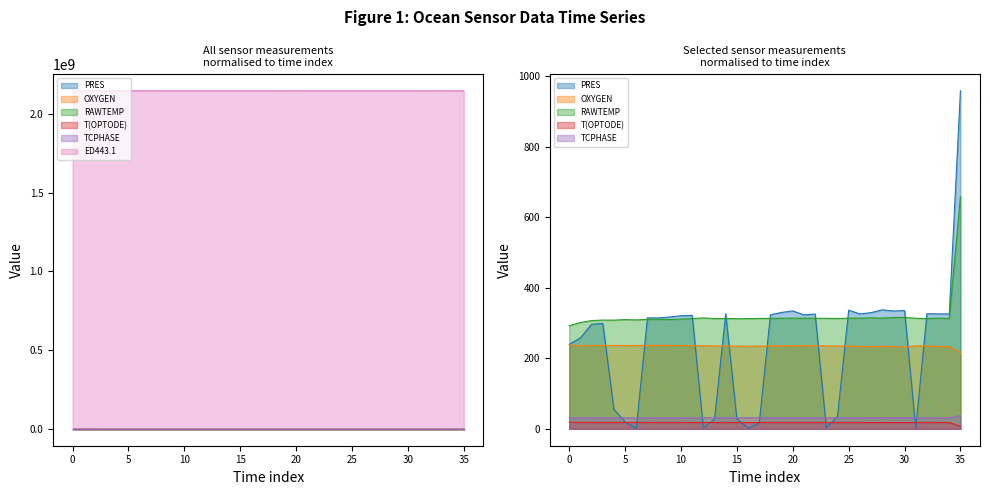

Reading left to right, transcribe all the data shown in this chart.

PRES: 239.4	257.9	296.3	298.7	55.2	19.5	1.4	314.8	314.3	317.1	320.6	321.5	2.2	27.3	326.3	28.1	2.0	16.1	323.2	329.9	334.3	323.0	325.4	3.3	34.8	336.4	325.8	329.2	337.4	334.1	335.2	1.2	326.3	325.9	325.6	958.2
OXYGEN: 238.1	234.8	236.2	236.5	236.4	235.9	236.2	236.6	236.8	236.4	236.1	235.6	235.4	234.9	234.6	234.5	234.1	234.5	235.1	235.2	235.4	235.3	235.3	235.1	234.8	234.7	233.6	232.9	234.0	233.1	231.8	235.4	235.0	233.3	233.5	215.6
RAWTEMP: 292.4	301.4	306.9	308.3	308.0	309.6	308.7	310.5	310.6	309.7	311.1	312.6	314.4	312.6	312.8	312.3	312.5	312.9	313.3	313.6	313.7	313.6	313.6	313.3	312.8	313.8	313.7	314.7	313.8	315.6	315.9	313.4	312.6	313.9	312.9	658.0
T(OPTODE): 18.5	18.3	18.1	18.1	18.1	18.0	18.0	18.0	18.0	18.0	18.0	17.9	17.9	17.9	17.9	17.9	17.9	17.9	17.9	17.9	17.9	17.9	17.9	17.9	17.9	17.9	17.9	17.9	17.9	17.8	17.8	17.9	17.9	17.9	17.9	7.0
TCPHASE: 30.7	31.0	31.0	31.0	31.0	31.0	31.0	31.0	31.0	31.0	31.0	31.1	31.1	31.1	31.1	31.1	31.2	31.1	31.1	31.1	31.1	31.1	31.1	31.1	31.1	31.2	31.2	31.2	31.2	31.2	31.3	31.1	31.1	31.2	31.2	37.5
ED443.1: 2147431872.0	2147421229.0	2147423661.0	2147437001.0	2147434688.0	2147422189.0	2147440905.0	2147429897.0	2147431195.0	2147428900.0	2147429421.0	2147433033.0	2147430235.0	2147434002.0	2147412141.0	2147421120.0	2147430080.0	2147437056.0	2147436306.0	2147440649.0	2147431533.0	2147425526.0	2147435081.0	2147433673.0	2147437750.0	2147436772.0	2147425581.0	2147431104.0	2147415542.0	2147433289.0	2147438427.0	2147421430.0	2147439488.0	2147438619.0	2147434532.0	2147421723.0